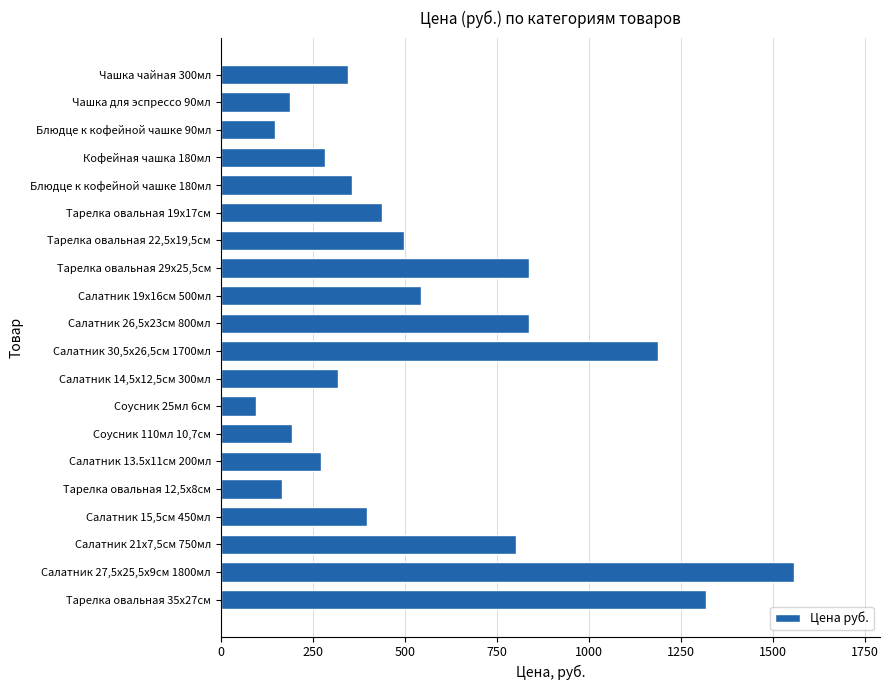

What is the ratio of the value at Салатник 13.5х11см 200мл to the value at Салатник 15,5см 450мл?

0.7